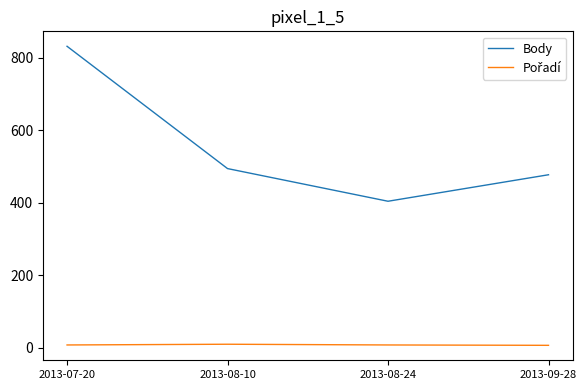

Count the number of categories in the chart.

4